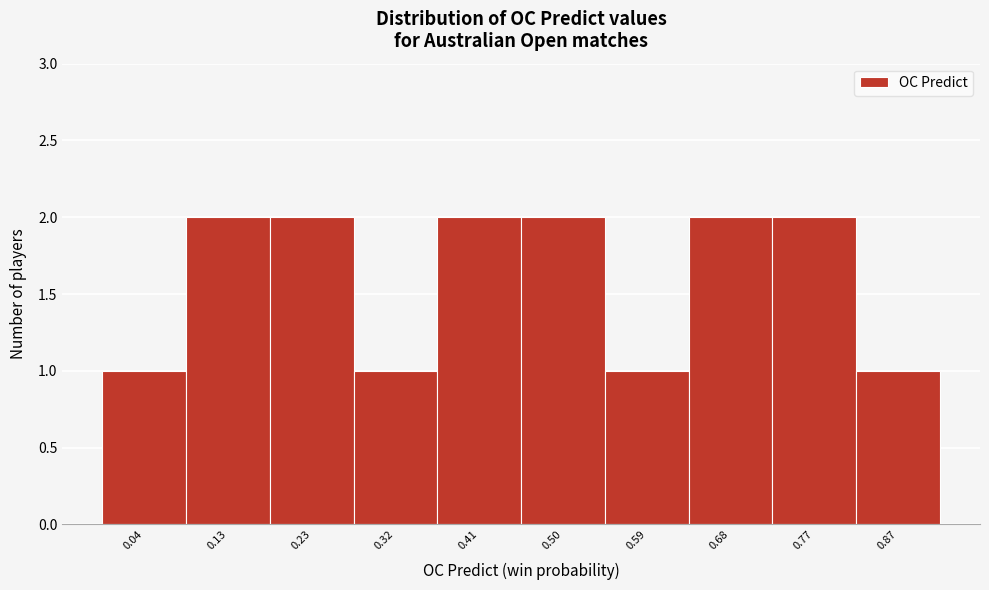

Reading left to right, transcribe all the data shown in this chart.

0.04=1	0.13=2	0.23=2	0.32=1	0.41=2	0.50=2	0.59=1	0.68=2	0.77=2	0.87=1